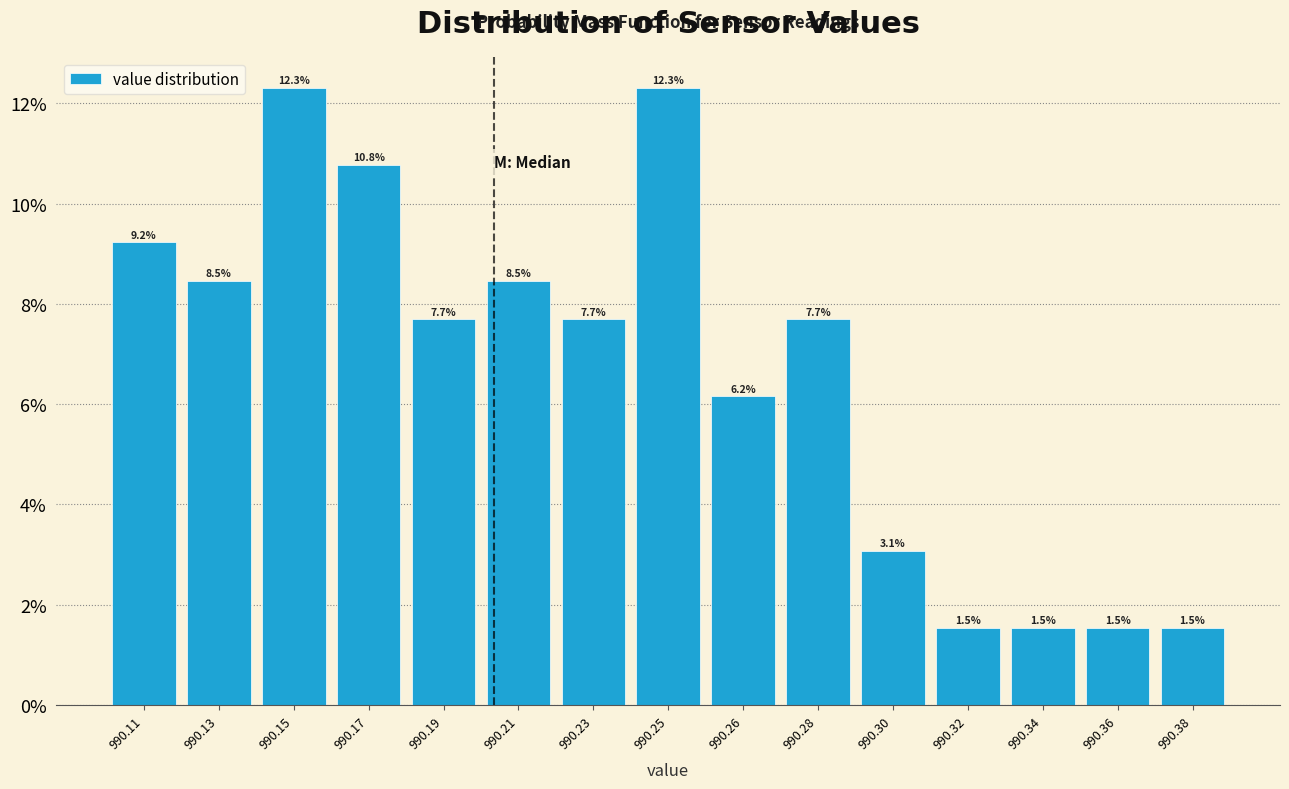

Reading left to right, transcribe all the data shown in this chart.

9.2	8.5	12.3	10.8	7.7	8.5	7.7	12.3	6.2	7.7	3.1	1.5	1.5	1.5	1.5